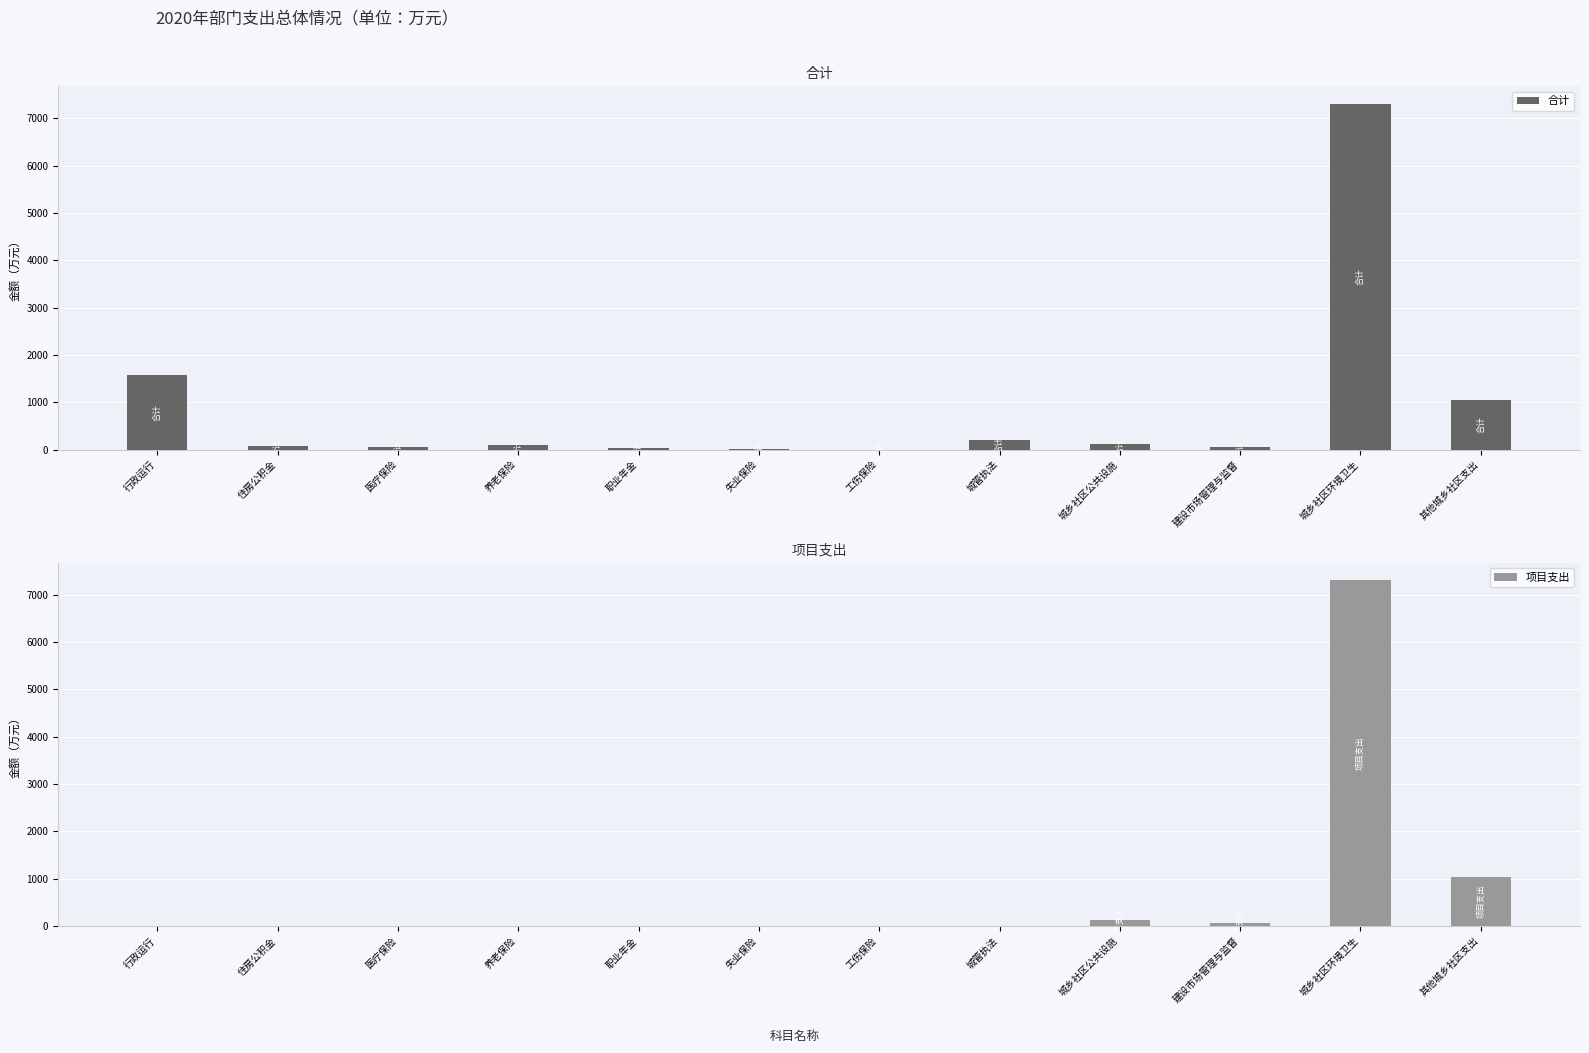

What is the sum of all 合计 values?

10566.9